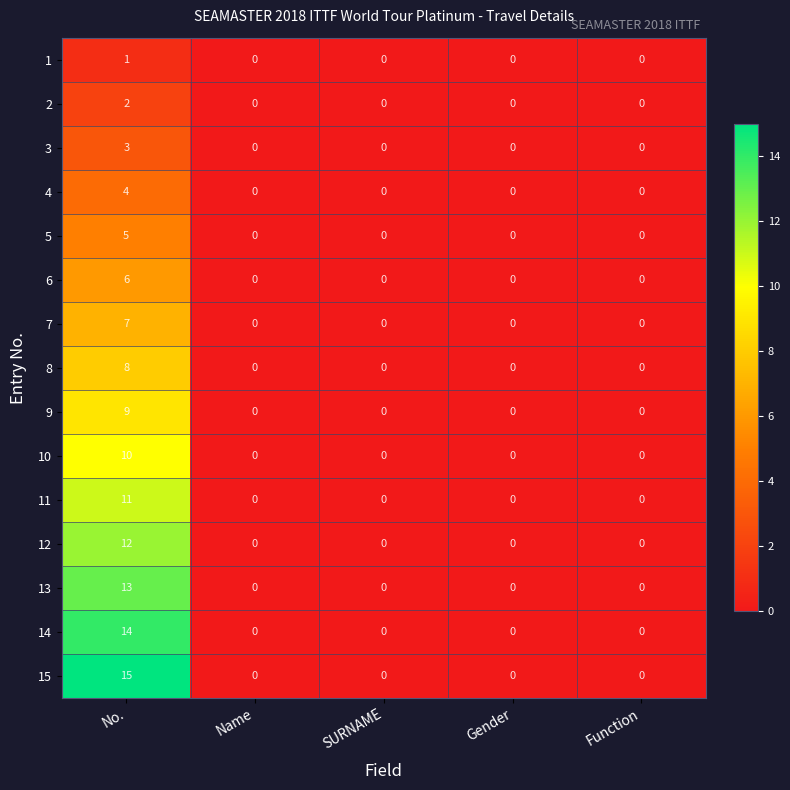

Which series has the largest range (max minus min)?

15